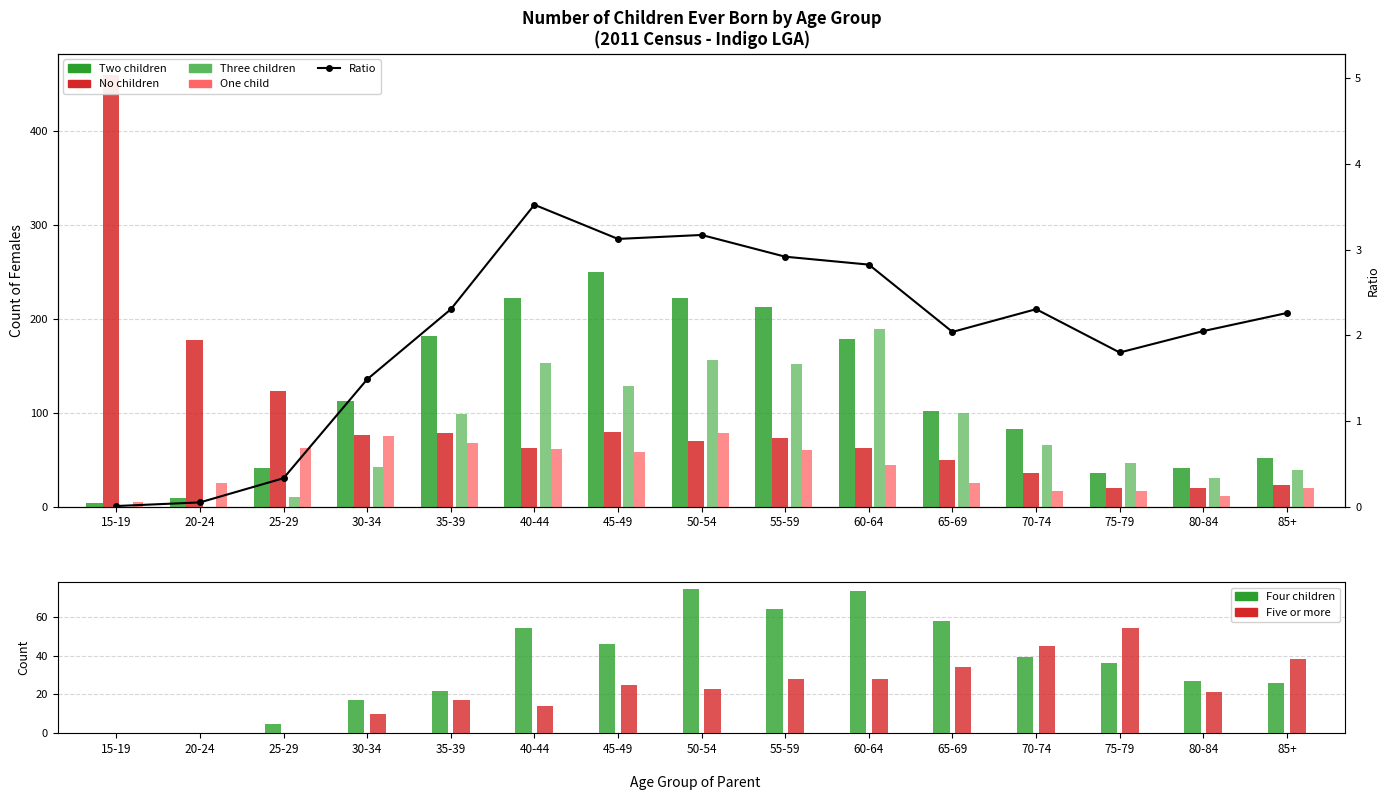

Does the chart contain stacked bars?

No